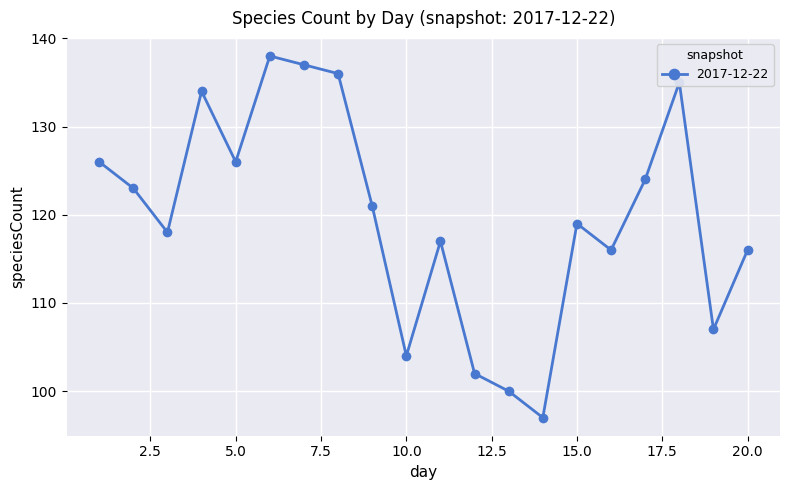

What is the value of the 11th point from the left?

117